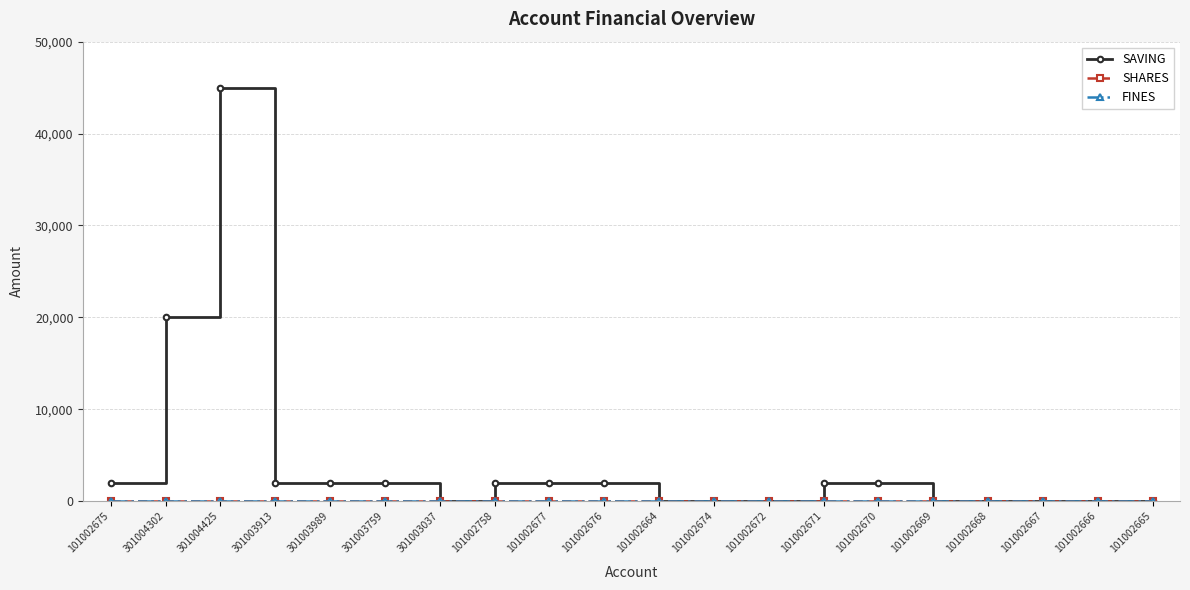

True or false: FINES and SAVING cross at least once.

False